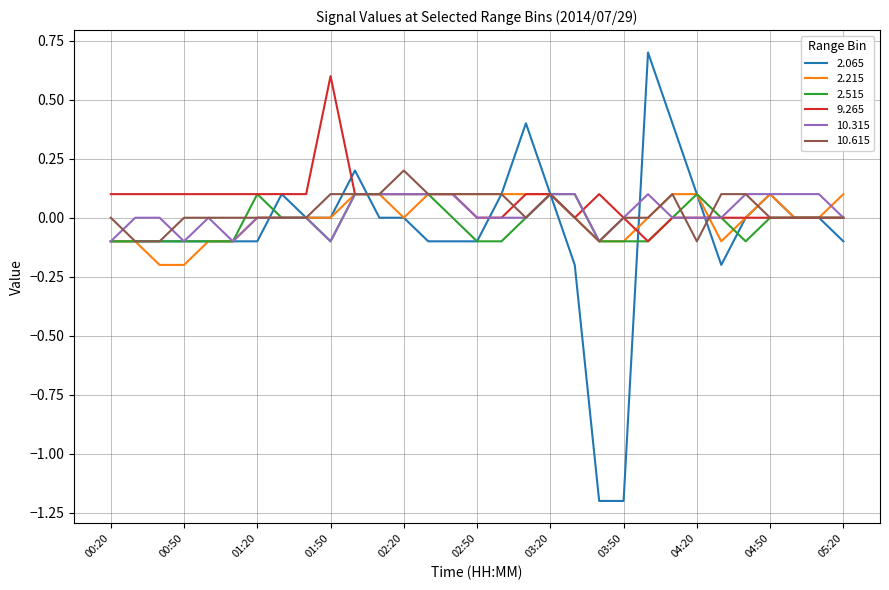

What is the greatest value displayed?

0.7